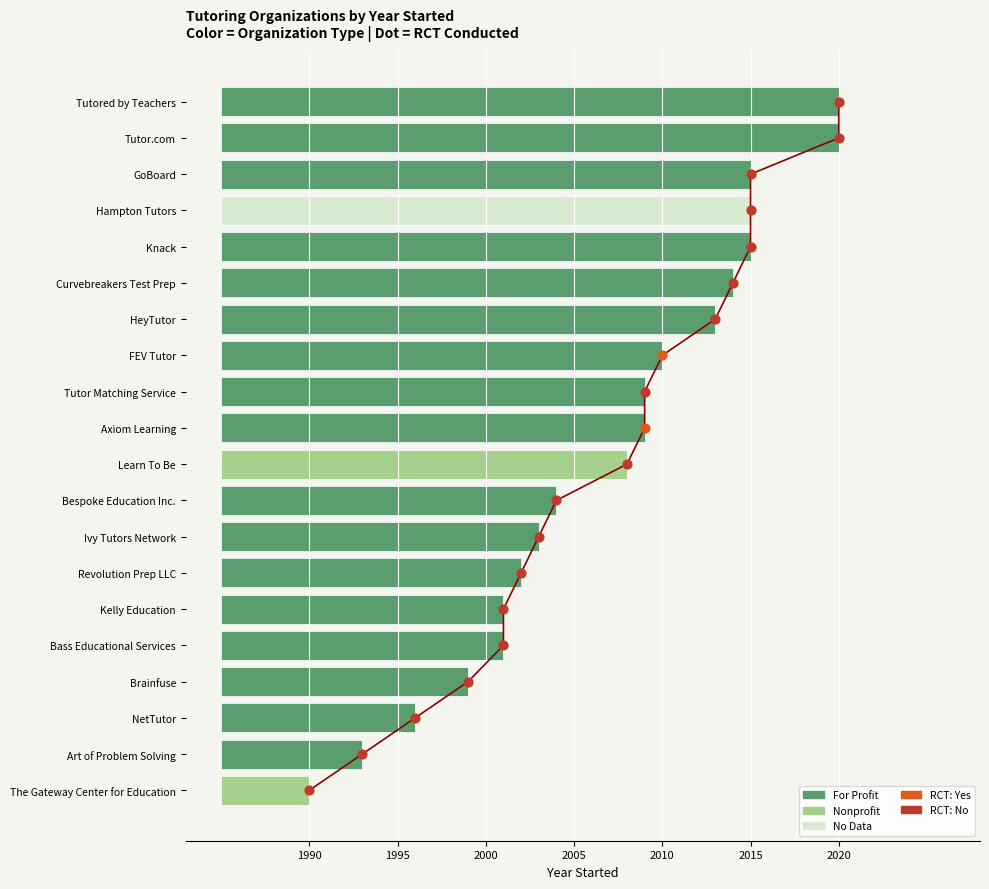

Between 9 and 19, which is larger?

19